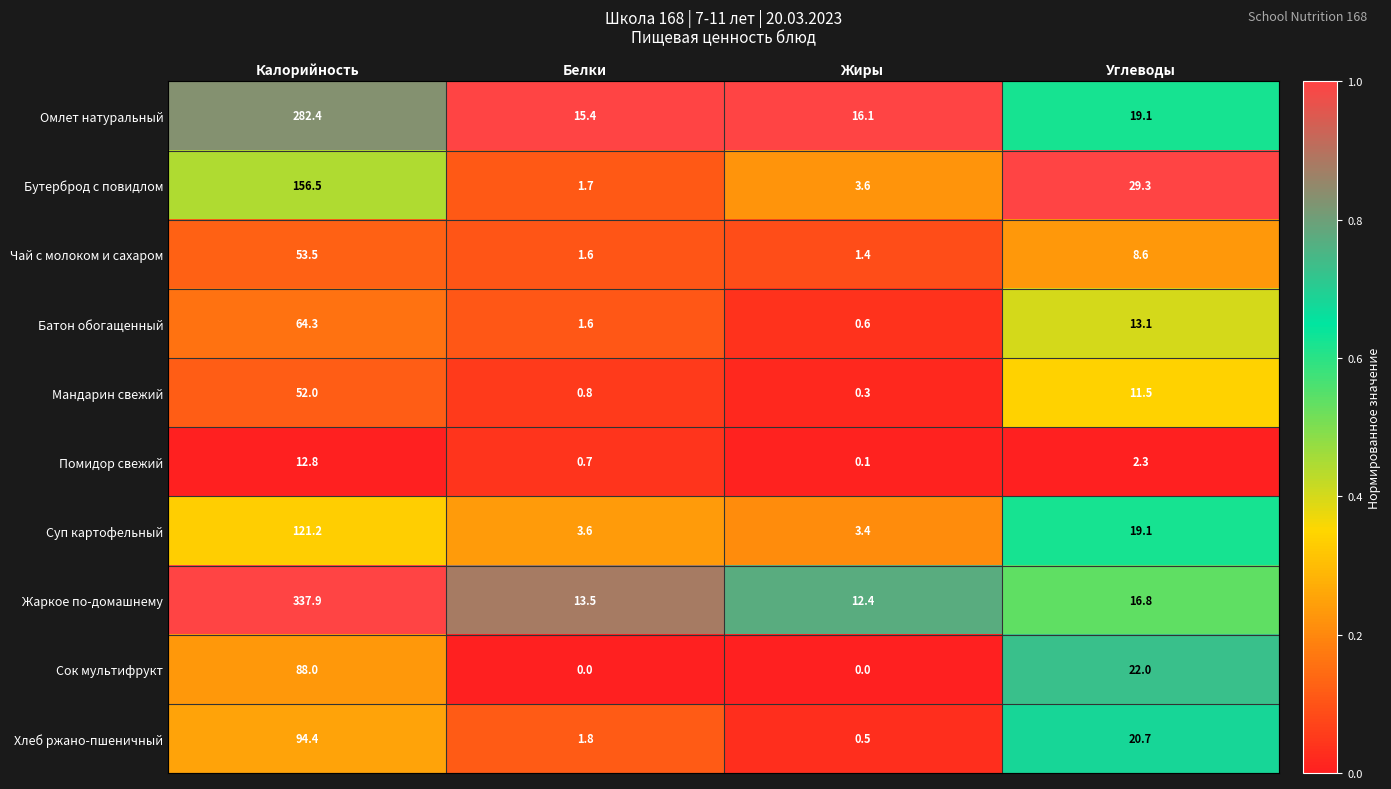

Rank the series by their maximum value, from lowest to highest.

Помидор свежий, Мандарин свежий, Чай с молоком и сахаром, Батон обогащенный, Сок мультифрукт, Хлеб ржано-пшеничный, Суп картофельный, Бутерброд с повидлом, Омлет натуральный, Жаркое по-домашнему